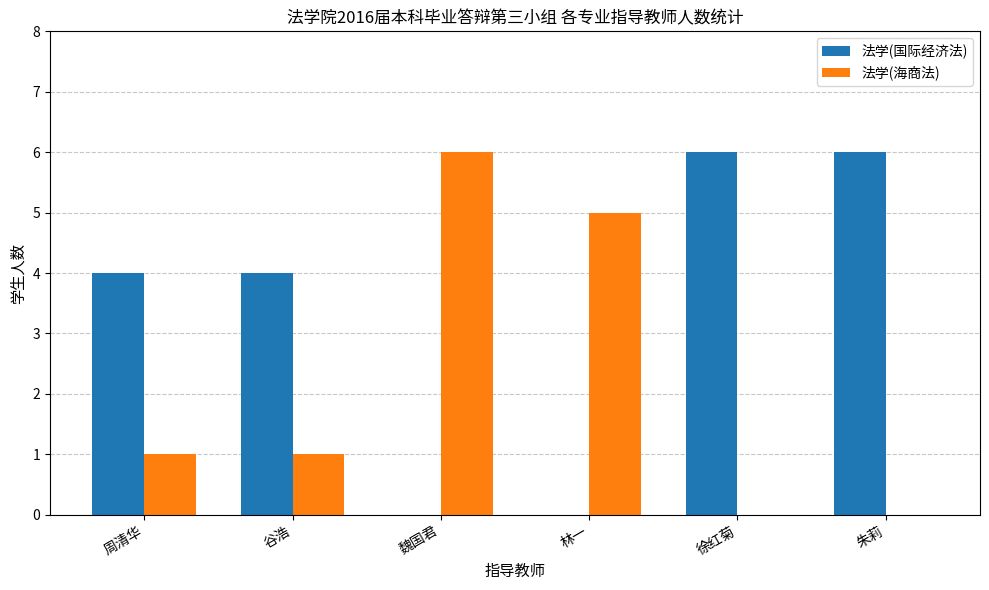

Read the 法学(国际经济法) value at 徐红菊.

6